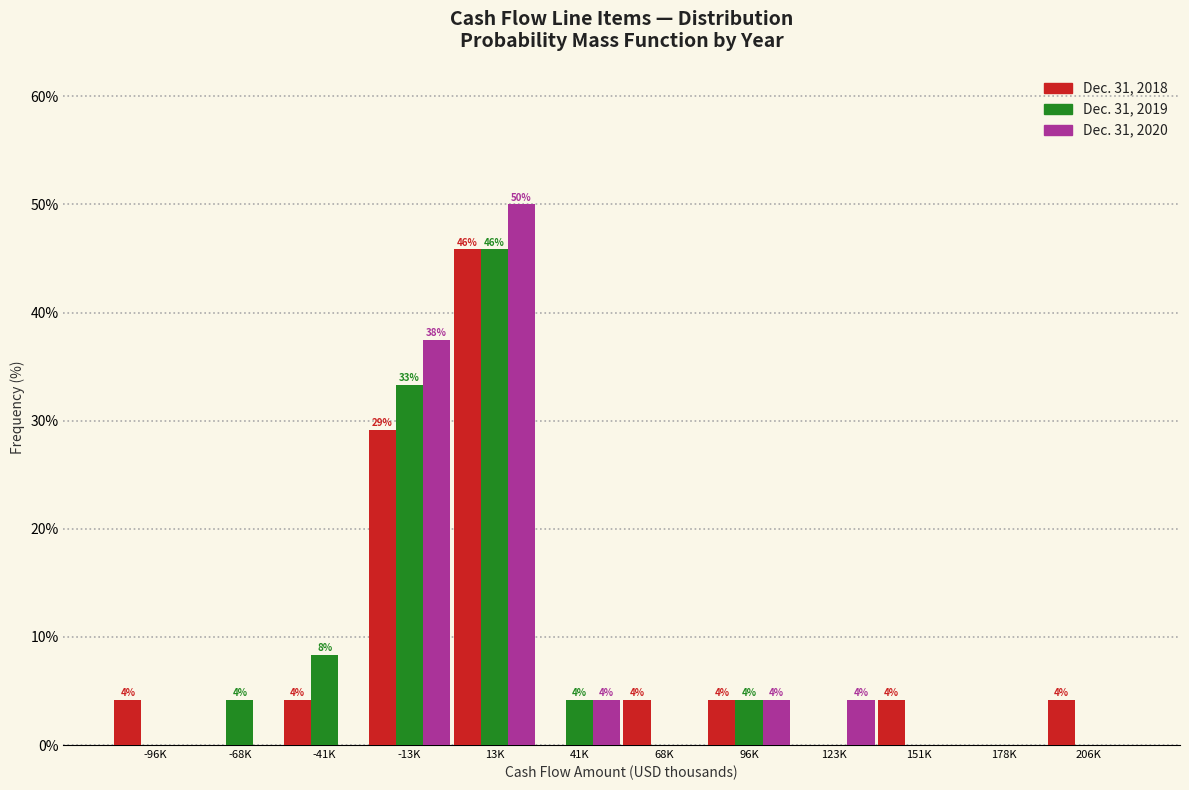

How many groups of bars are there?

12